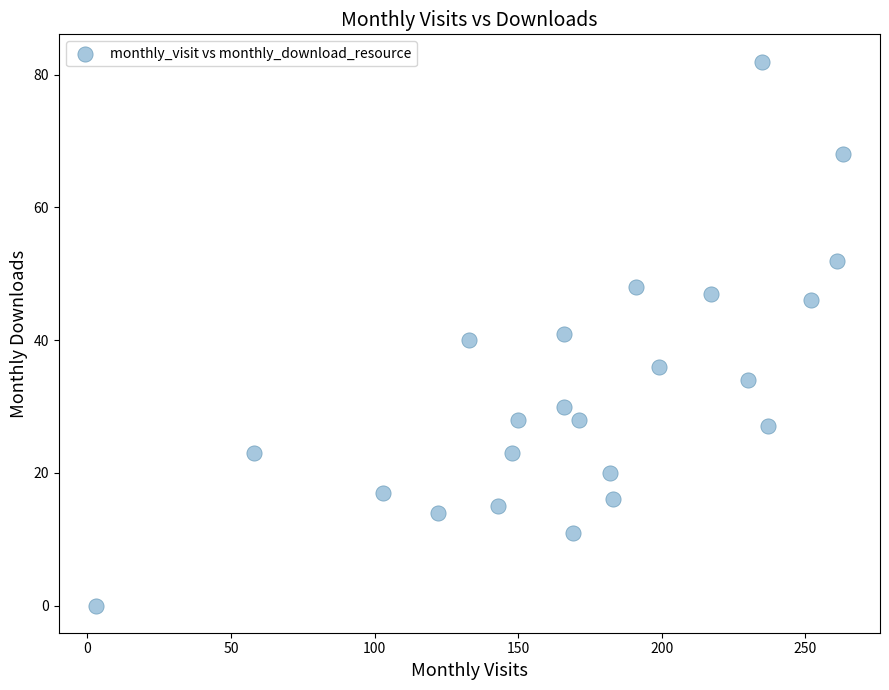

What is the range of Y values (max minus min)?

82